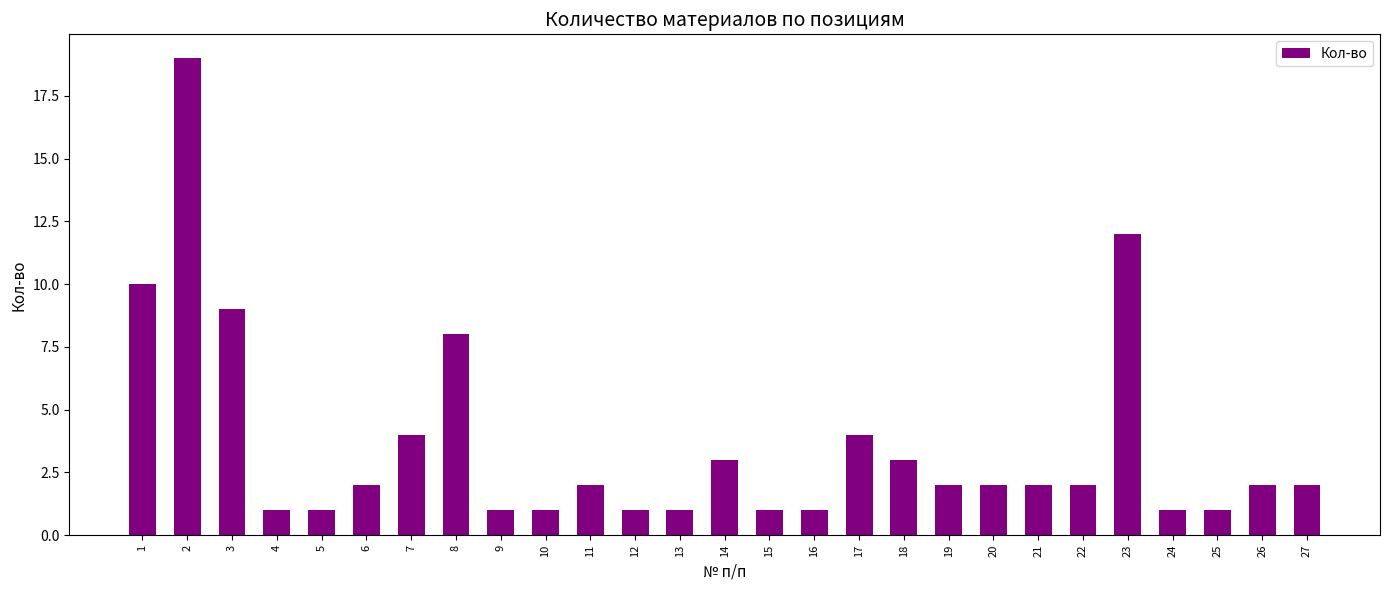

What is the difference between the maximum and second lowest values?

18